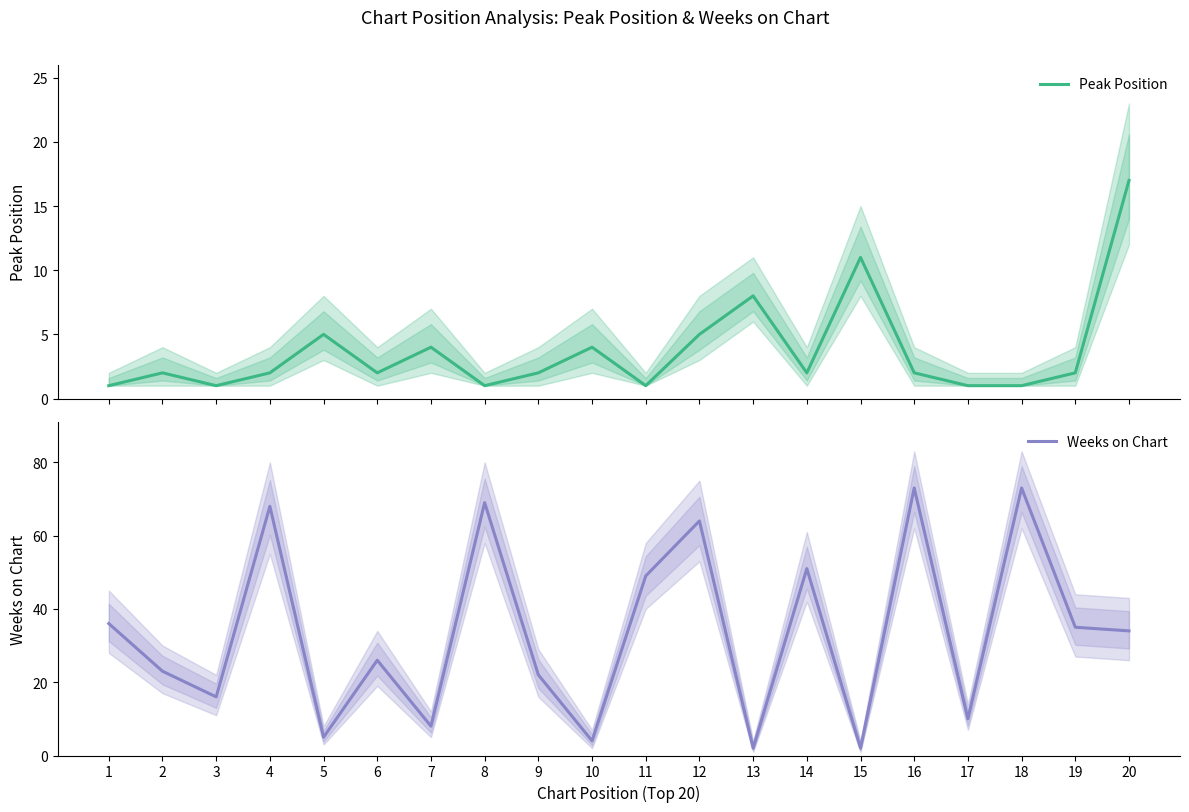

Reading left to right, extract all data points from this chart.

Peak Position: 1	2	1	2	5	2	4	1	2	4	1	5	8	2	11	2	1	1	2	17
Weeks on Chart: 36	23	16	68	5	26	8	69	22	4	49	64	2	51	2	73	10	73	35	34